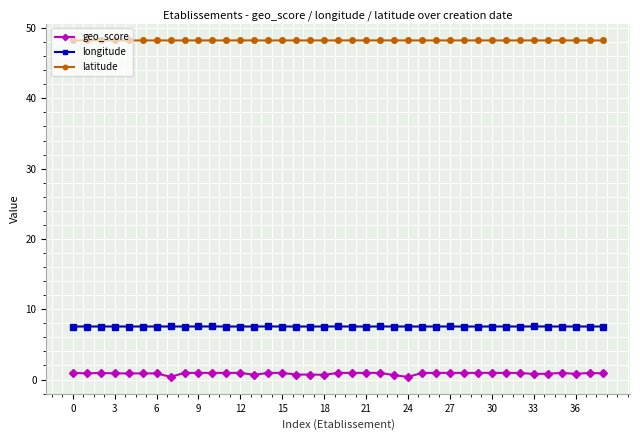

Does the chart display data point markers on the line(s)?

Yes